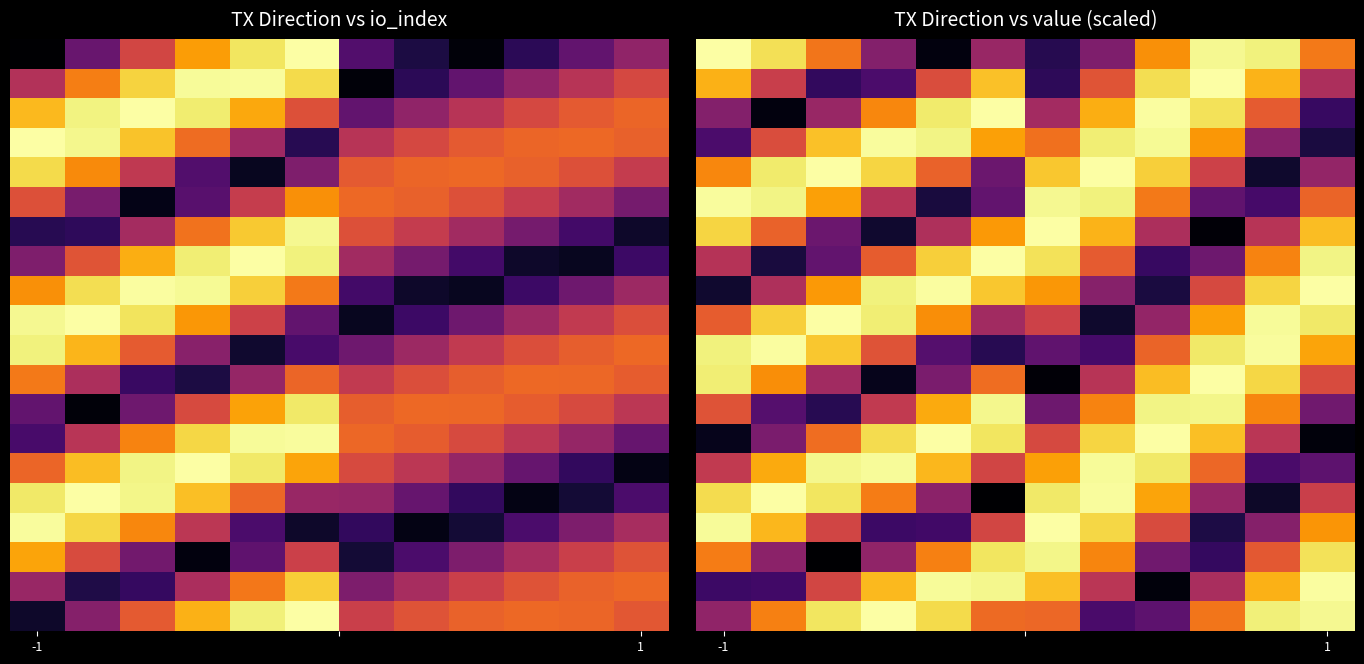

Which category has the lowest value across all series?

5